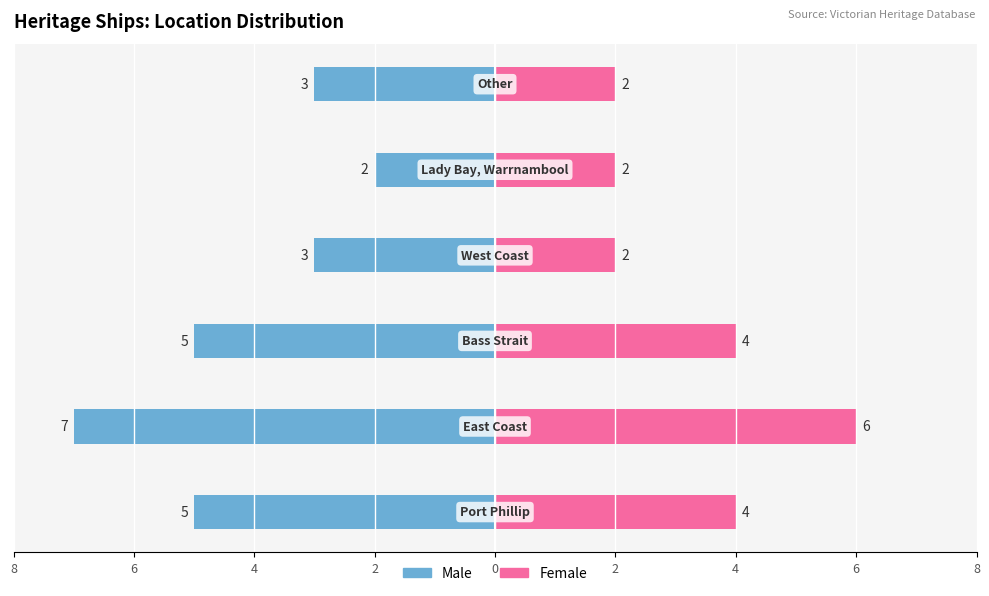

Reading right to left, what are all the values shown in this chart?

Male: -3	-2	-3	-5	-7	-5
Female: 2	2	2	4	6	4